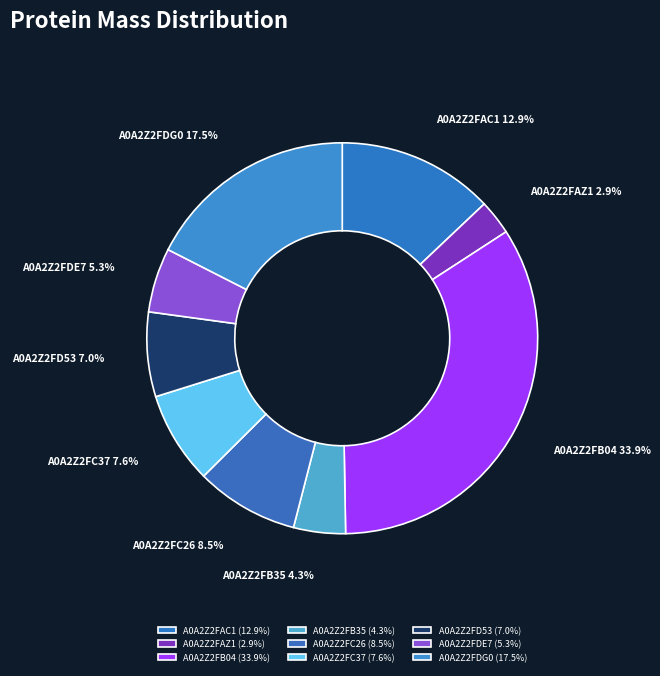

What is the ratio of the value at A0A2Z2FAC1 to the value at A0A2Z2FDE7?

2.4